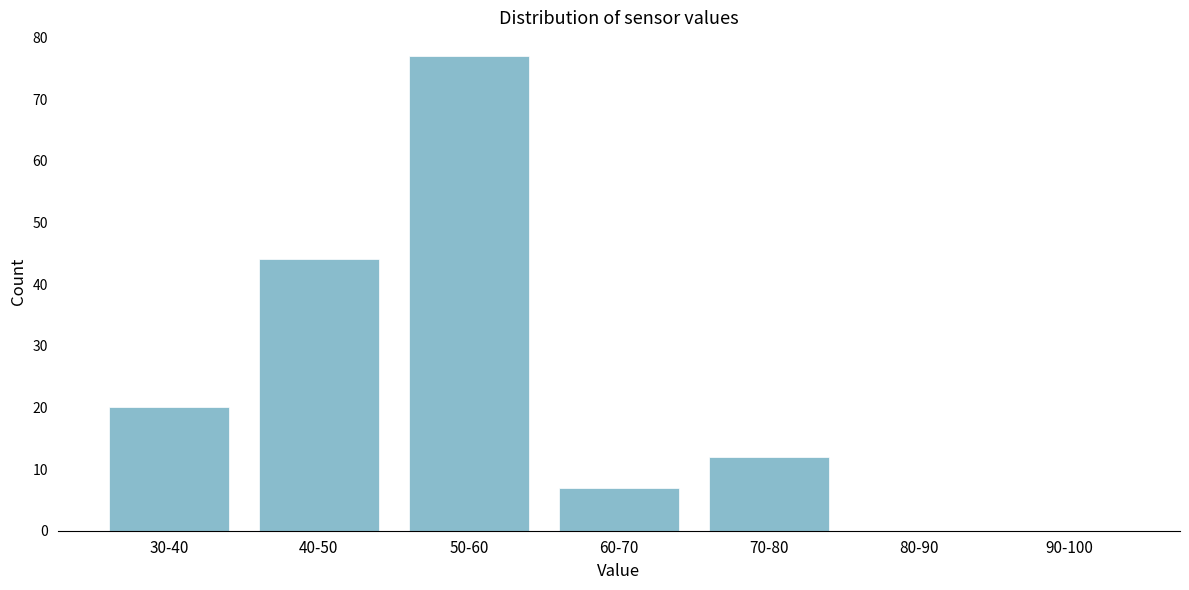

Reading left to right, transcribe all the data shown in this chart.

30-40=20	40-50=44	50-60=77	60-70=7	70-80=12	80-90=0	90-100=0